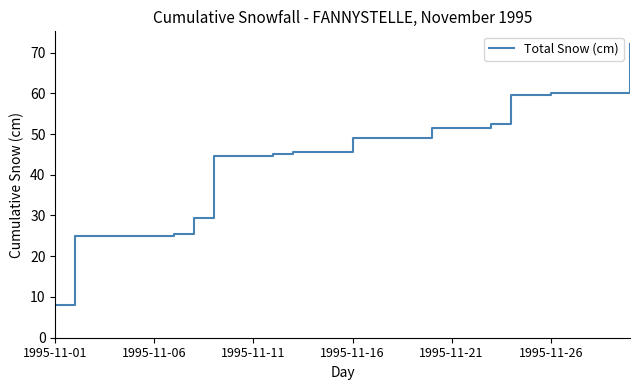

What is the minimum value shown in the chart?

8.0